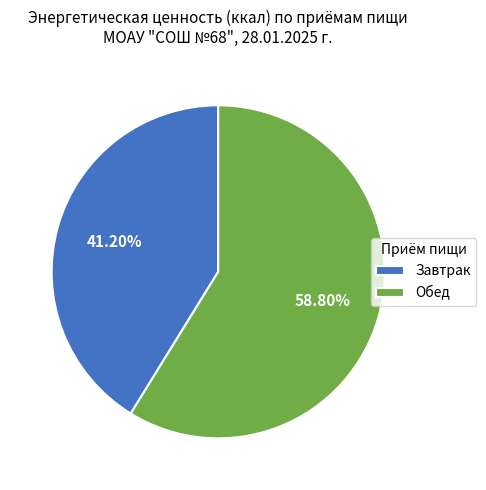

Is Завтрак the majority of the pie?

No